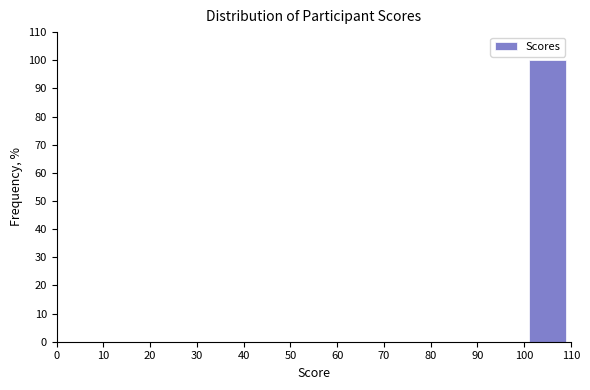

Reading left to right, list every bar in this chart as the range it spans on the x-axis followed by its height. The values are not printed on the chart, so give them approximately, as read against the axis.

0 to 10: 0
10 to 20: 0
20 to 30: 0
30 to 40: 0
40 to 50: 0
50 to 60: 0
60 to 70: 0
70 to 80: 0
80 to 90: 0
90 to 100: 0
100 to 110: 100